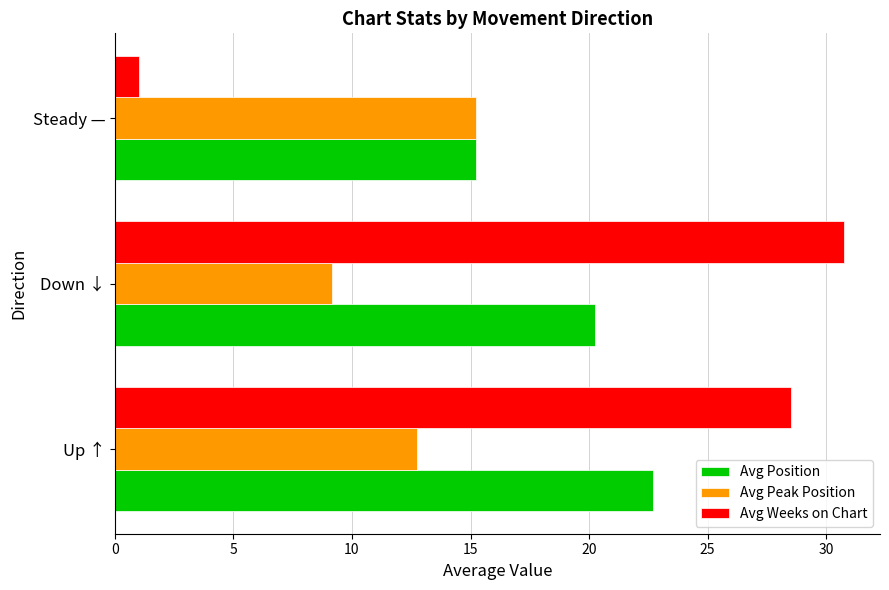

Count the number of categories in the chart.

3